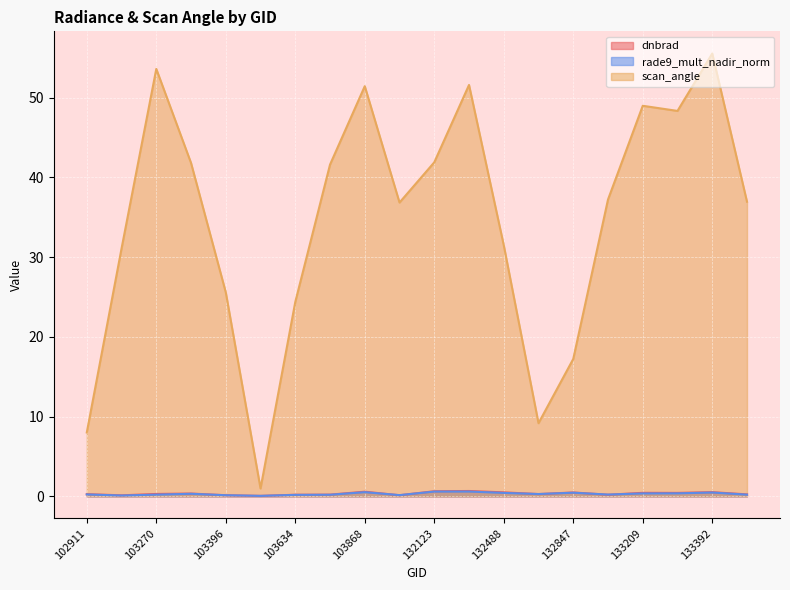

Which series has the largest range (max minus min)?

scan_angle